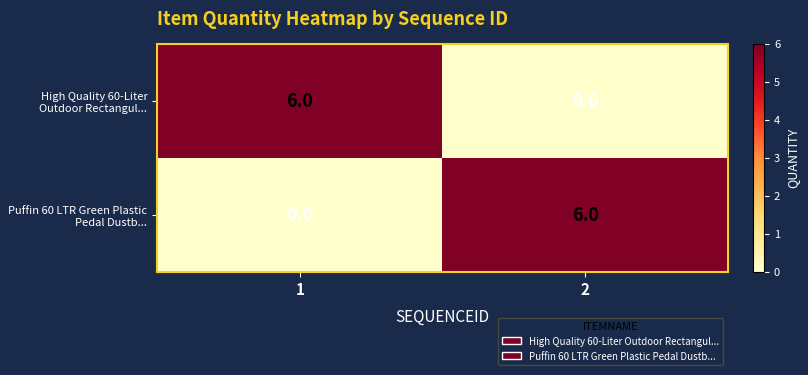

What is the total value across all series at 2?

6